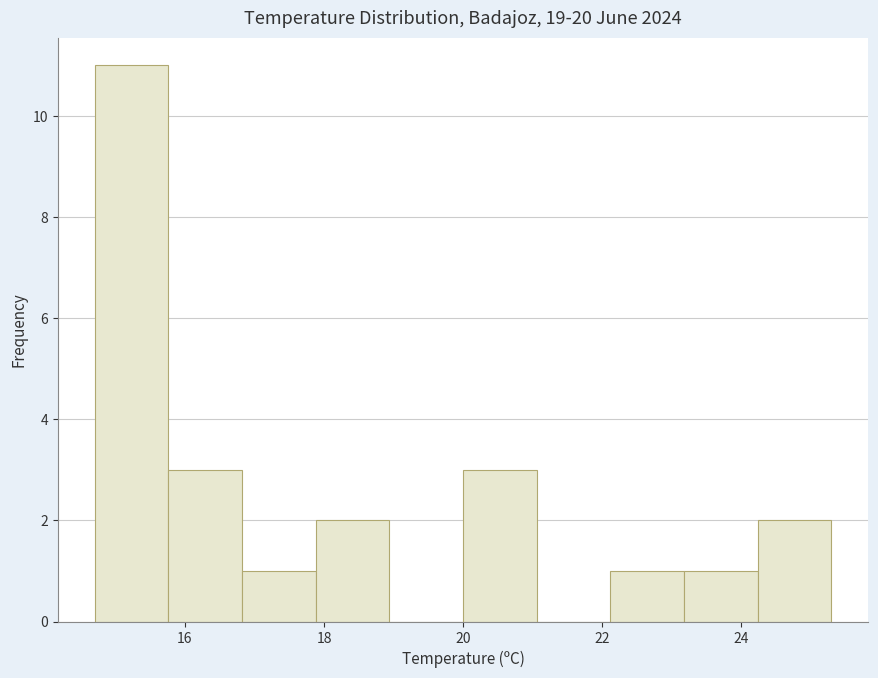

Reading left to right, transcribe this chart: for each bar, give the range it covers on the x-axis and its height. Neither the bar edges nor the heights are printed on the chart, so give them approximately, as read against the axes.

14.70 to 15.76: 11
15.76 to 16.82: 3
16.82 to 17.88: 1
17.88 to 18.94: 2
18.94 to 20.00: 0
20.00 to 21.06: 3
21.06 to 22.12: 0
22.12 to 23.18: 1
23.18 to 24.24: 1
24.24 to 25.30: 2